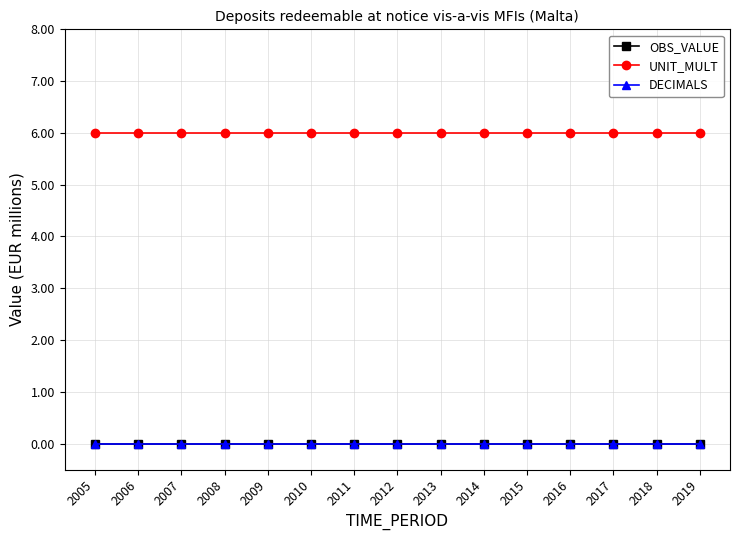

At how many categories does at least one series exceed 4?

15